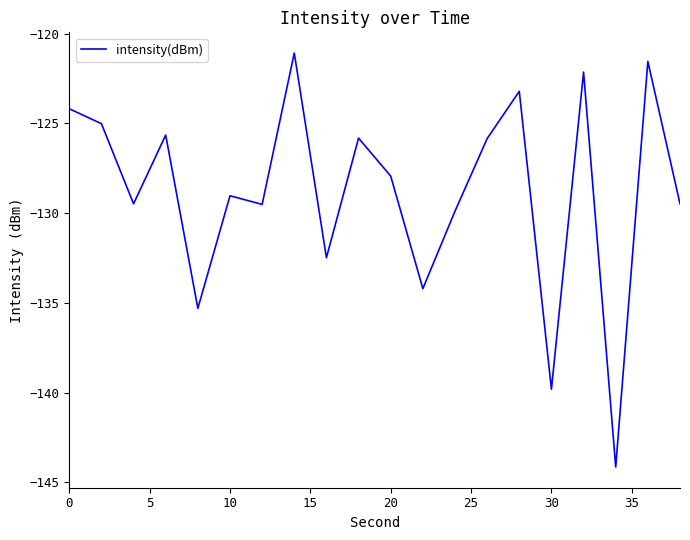

How many values exceed -127?

9